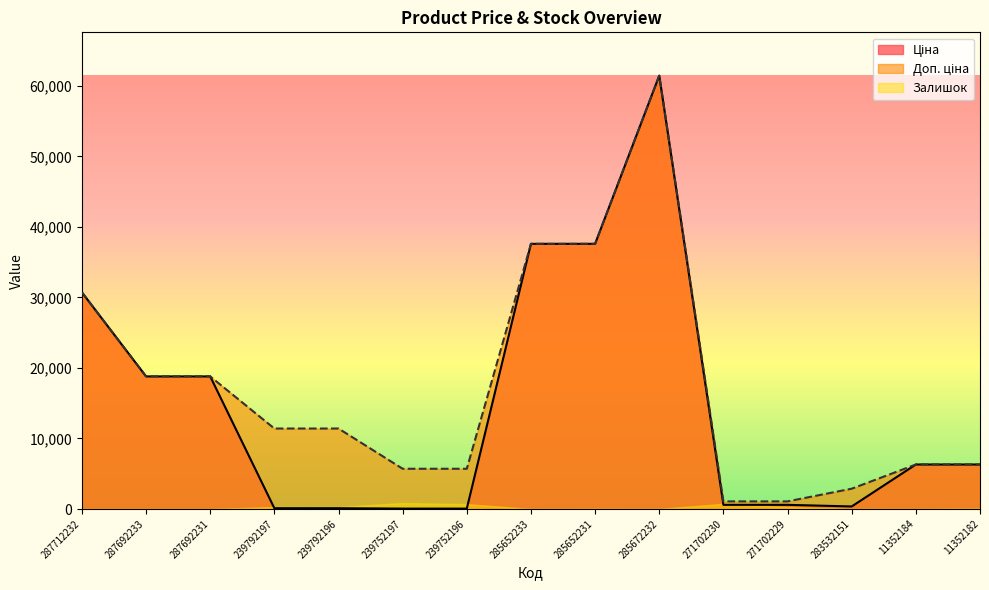

What is the greatest value displayed?

61434.3